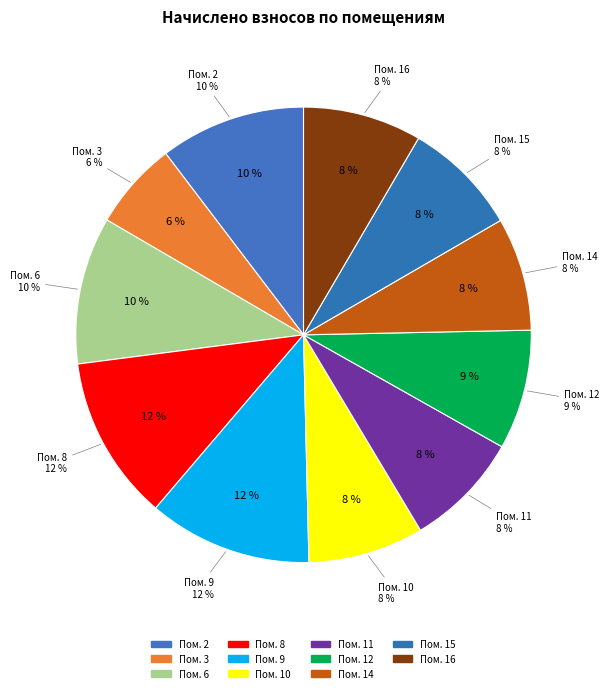

What is the largest slice in the pie chart?

8